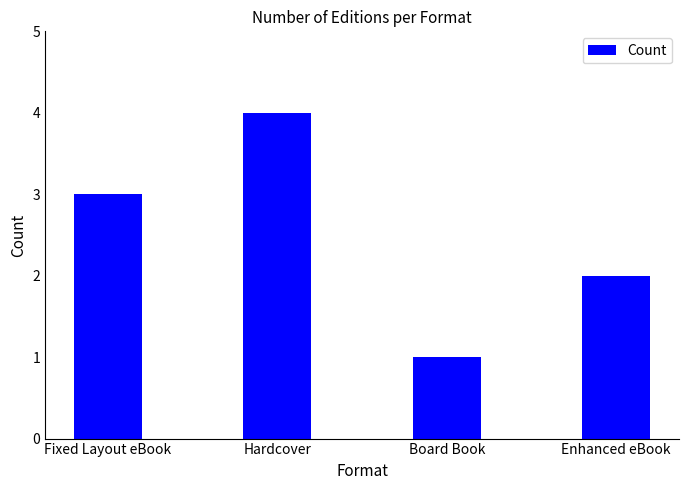

Reading right to left, what are all the values shown in this chart?

2	1	4	3